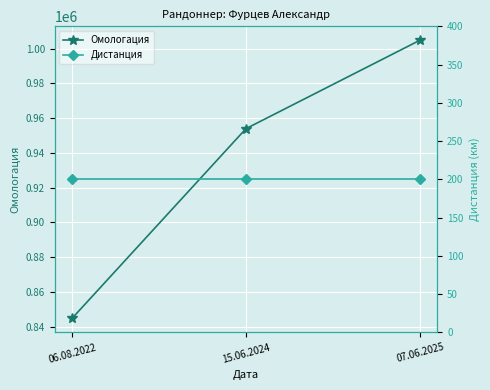

What position from the right is 06.08.2022?

3